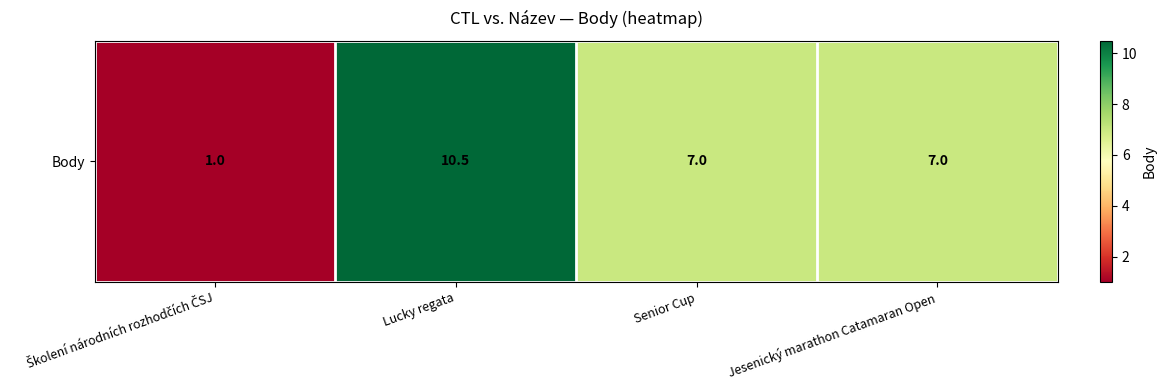

Rank the categories by value from lowest to highest.

Školení národních rozhodčích ČSJ, Senior Cup, Jesenický marathon Catamaran Open, Lucky regata